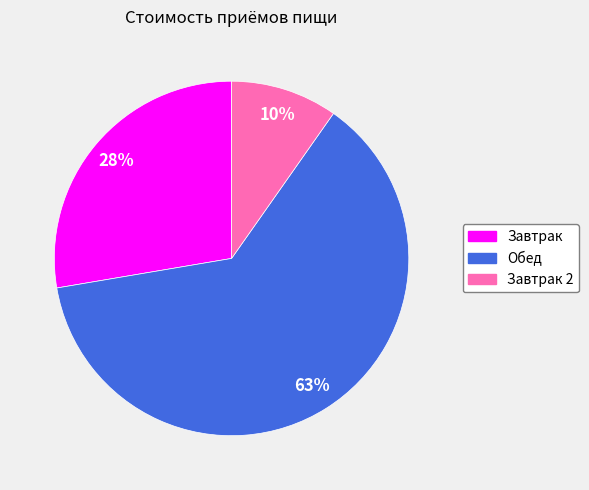

Is there a majority slice in this chart?

Yes